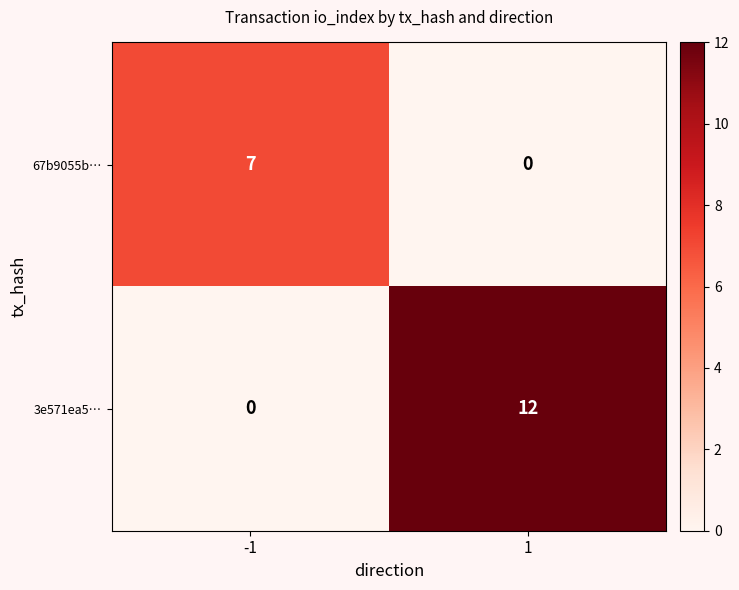

At how many categories does at least one series exceed 2?

2